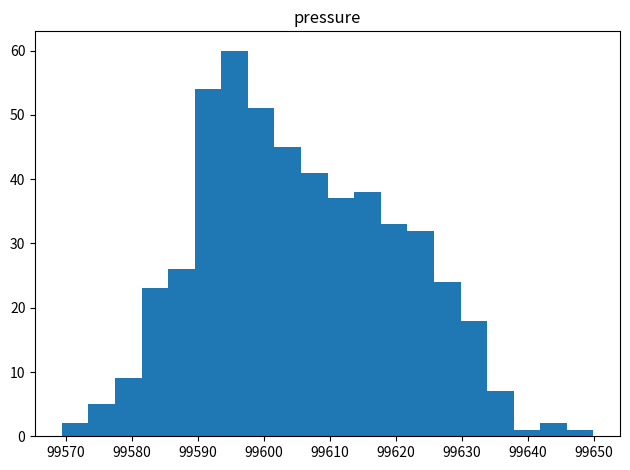

Reading left to right, list every bar in this chart as the range it spans on the x-axis followed by its height. Neither the bar edges nor the heights are printed on the chart, so give them approximately, as read against the axes.

99569 to 99573: 2
99573 to 99577: 5
99577 to 99581: 9
99581 to 99586: 23
99586 to 99590: 26
99590 to 99594: 54
99594 to 99598: 60
99598 to 99602: 51
99602 to 99606: 45
99606 to 99610: 41
99610 to 99614: 37
99614 to 99618: 38
99618 to 99622: 33
99622 to 99626: 32
99626 to 99630: 24
99630 to 99634: 18
99634 to 99638: 7
99638 to 99642: 1
99642 to 99646: 2
99646 to 99650: 1